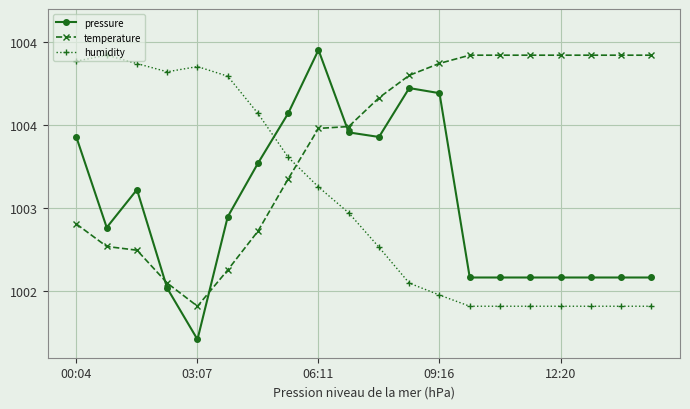

What are all the series names shown in the legend?

pressure, temperature, humidity